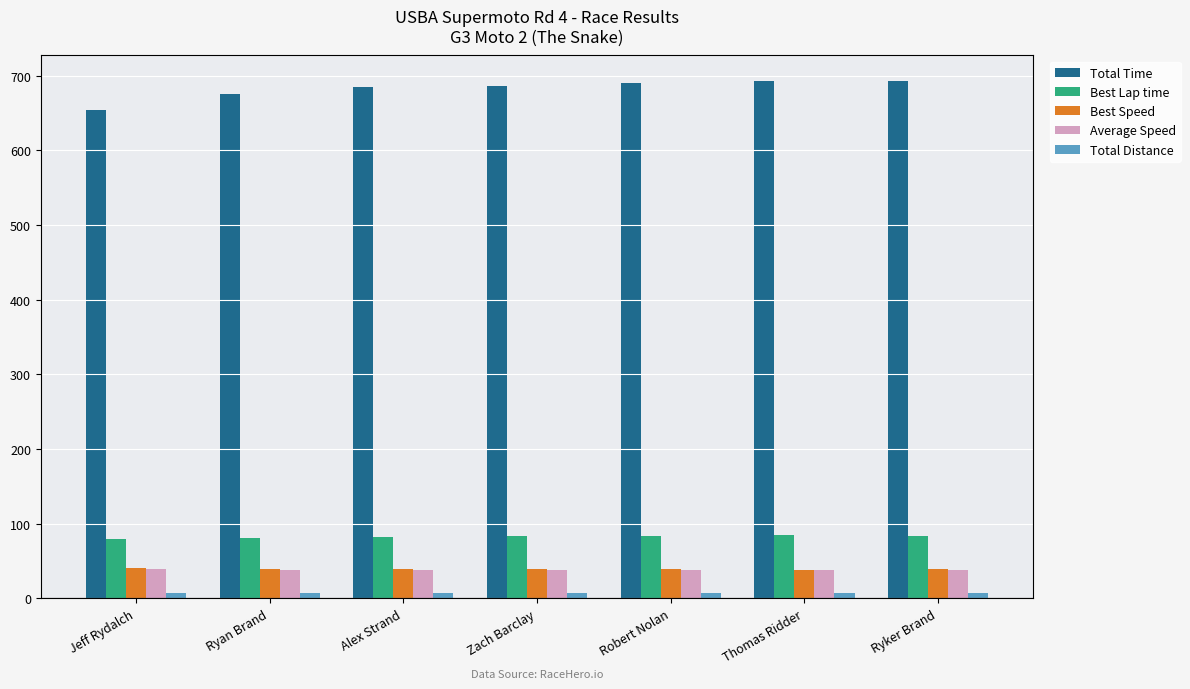

How many bars are there in each group?

5